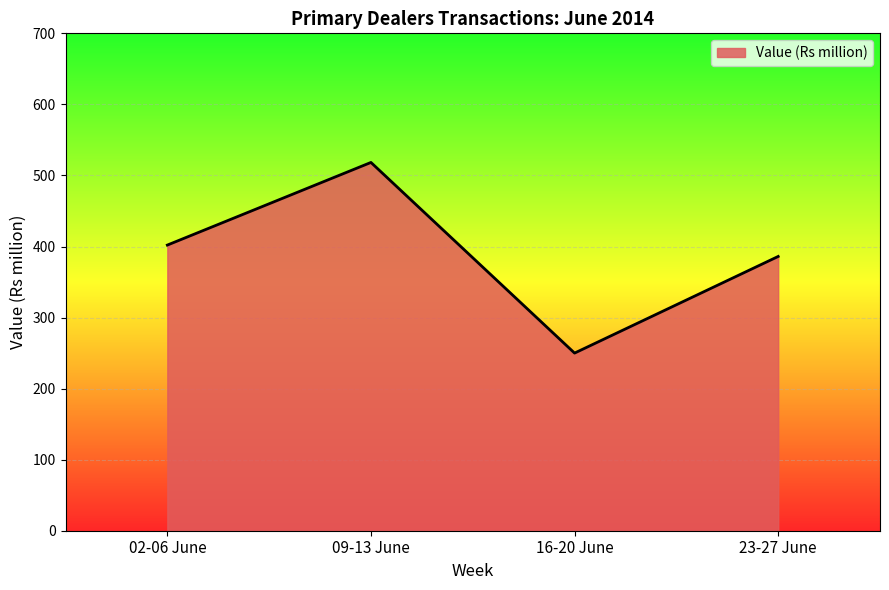

What is the difference between the values at 09-13 June and 16-20 June?

268.3